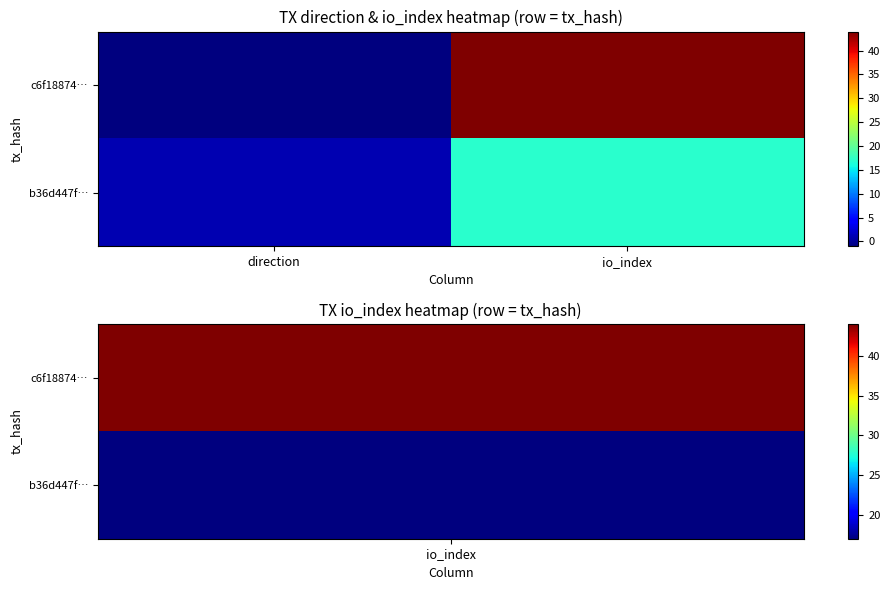

At how many categories does at least one series exceed 10?

1